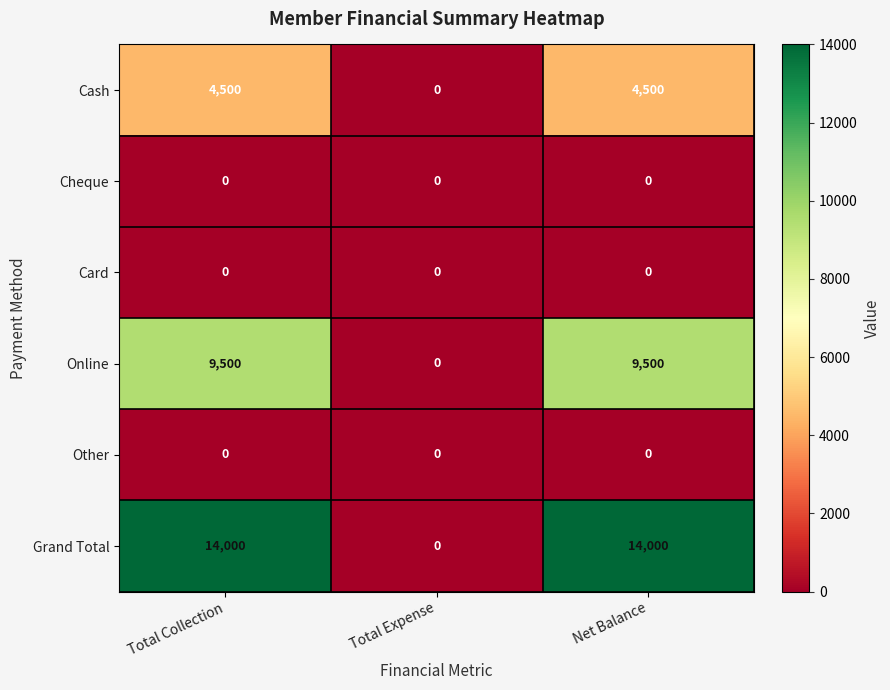

Between Total Expense and Net Balance, which series saw the biggest shift?

Grand Total